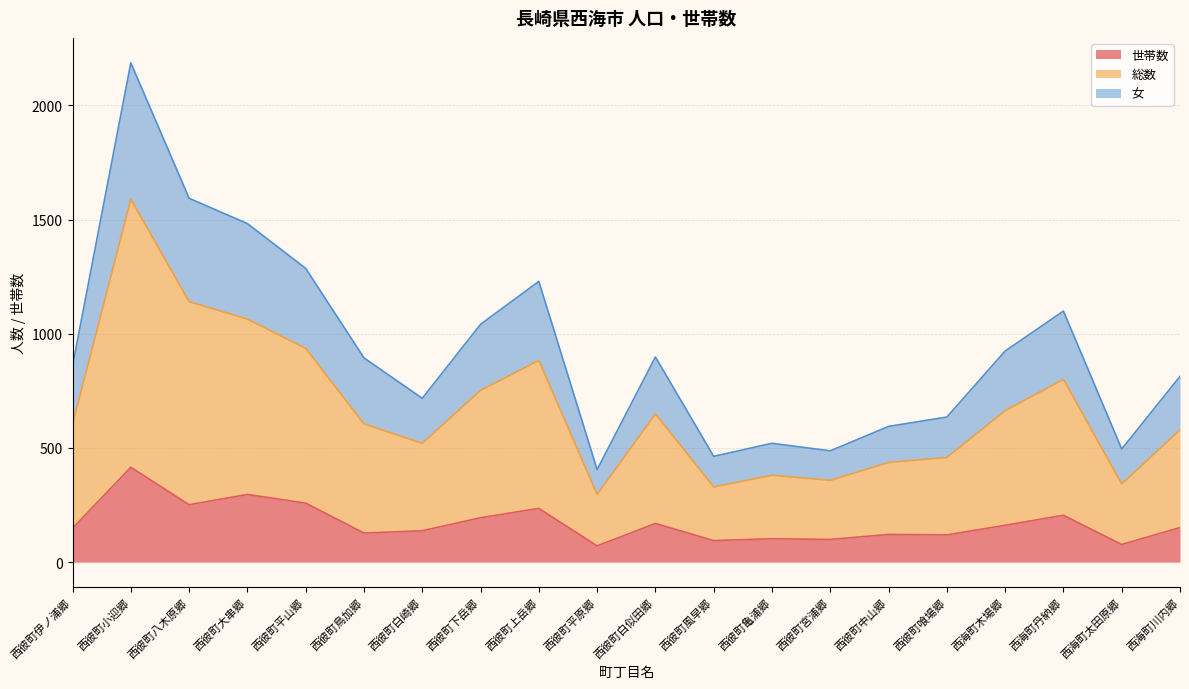

Is the value of 世帯数 at 西彼町中山郷 greater than the value of 女 at 西彼町平山郷?

No